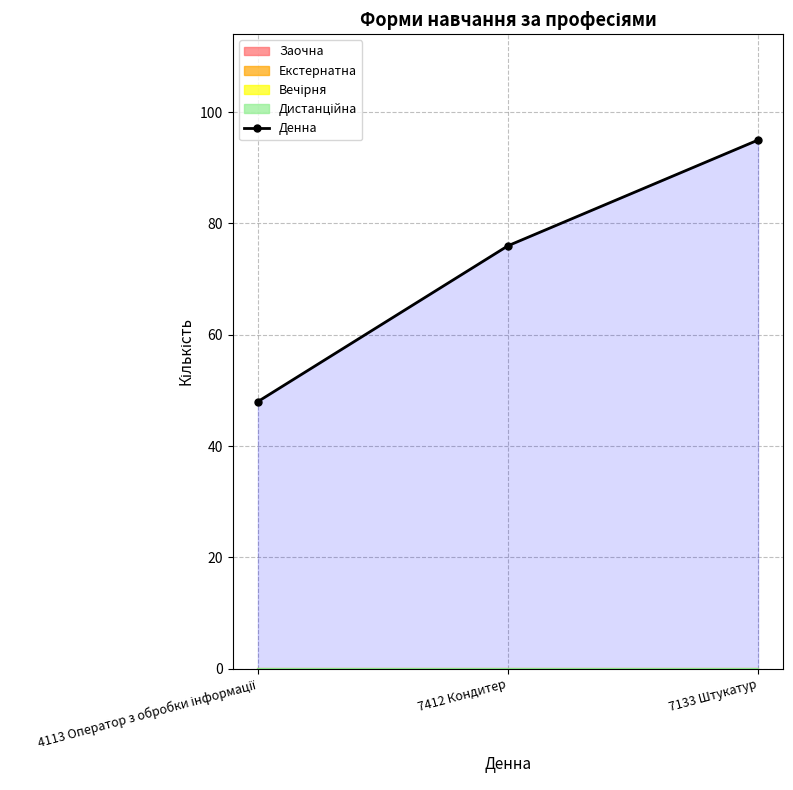

What is the value of the Денна point at the 2nd from the left?

76